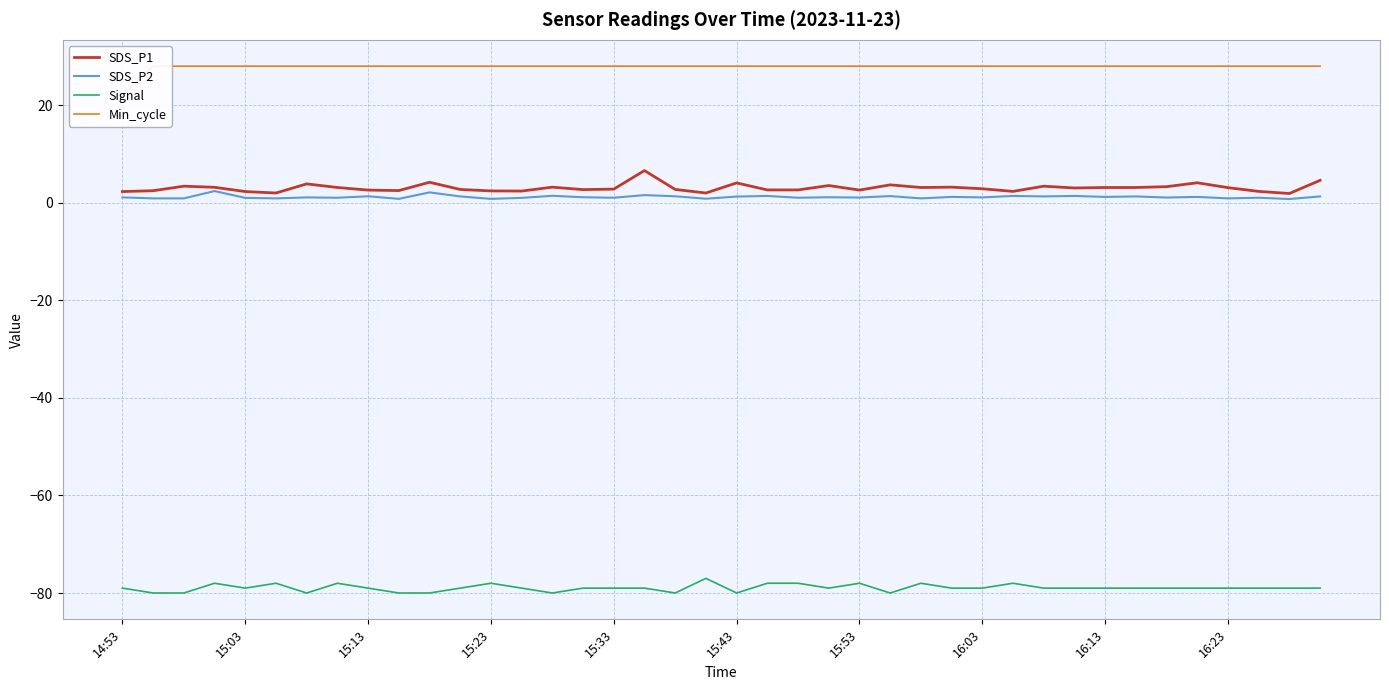

How many interior local valleys does the SDS_P1 series have?

10